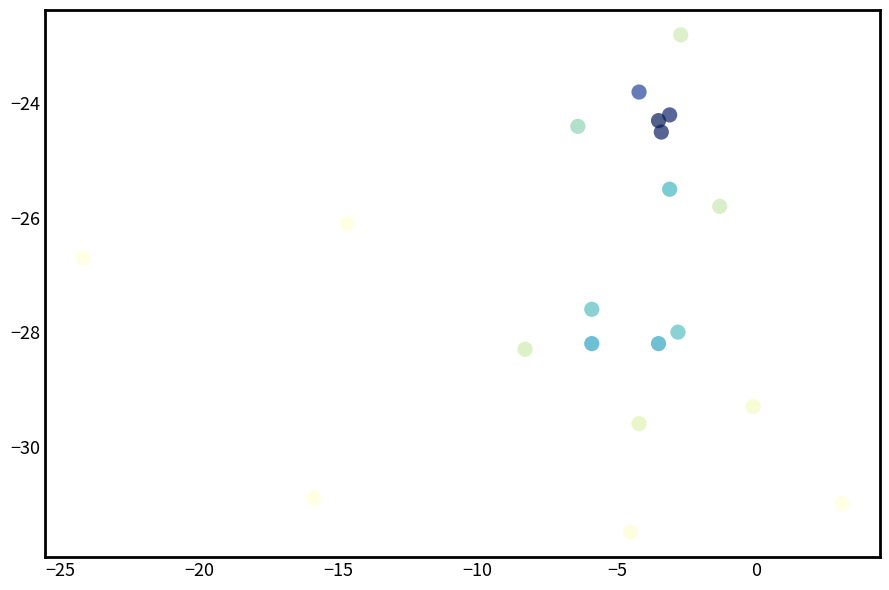

What is the range of Y values (max minus min)?

8.7